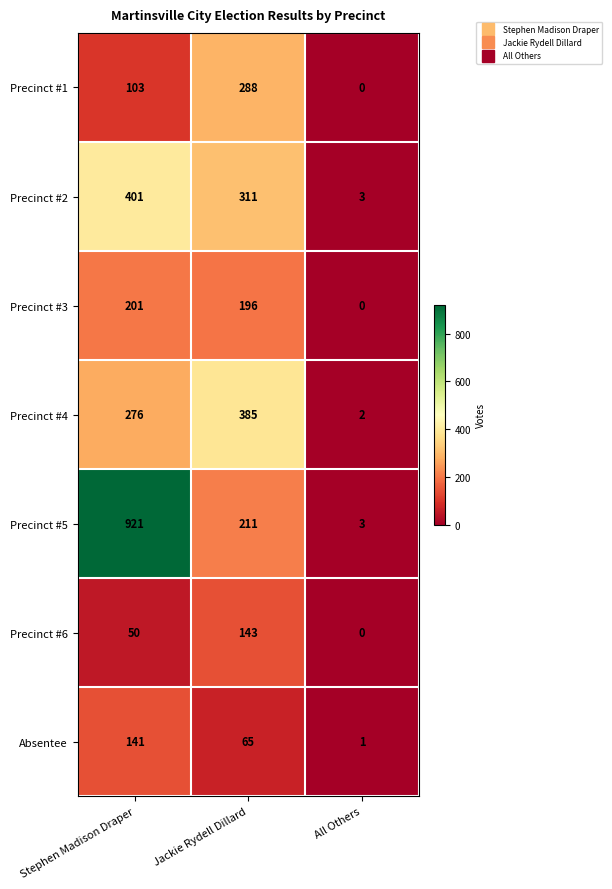

What is the sum of all Precinct #6 values?

193